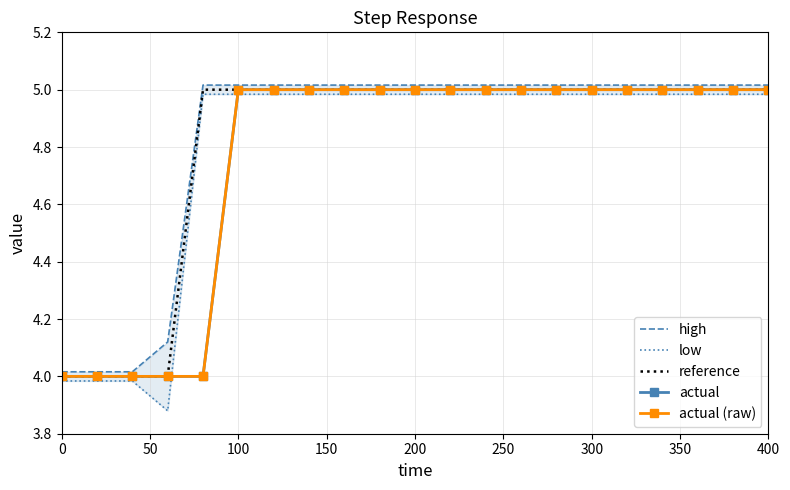

True or false: actual and high intersect in this chart.

False